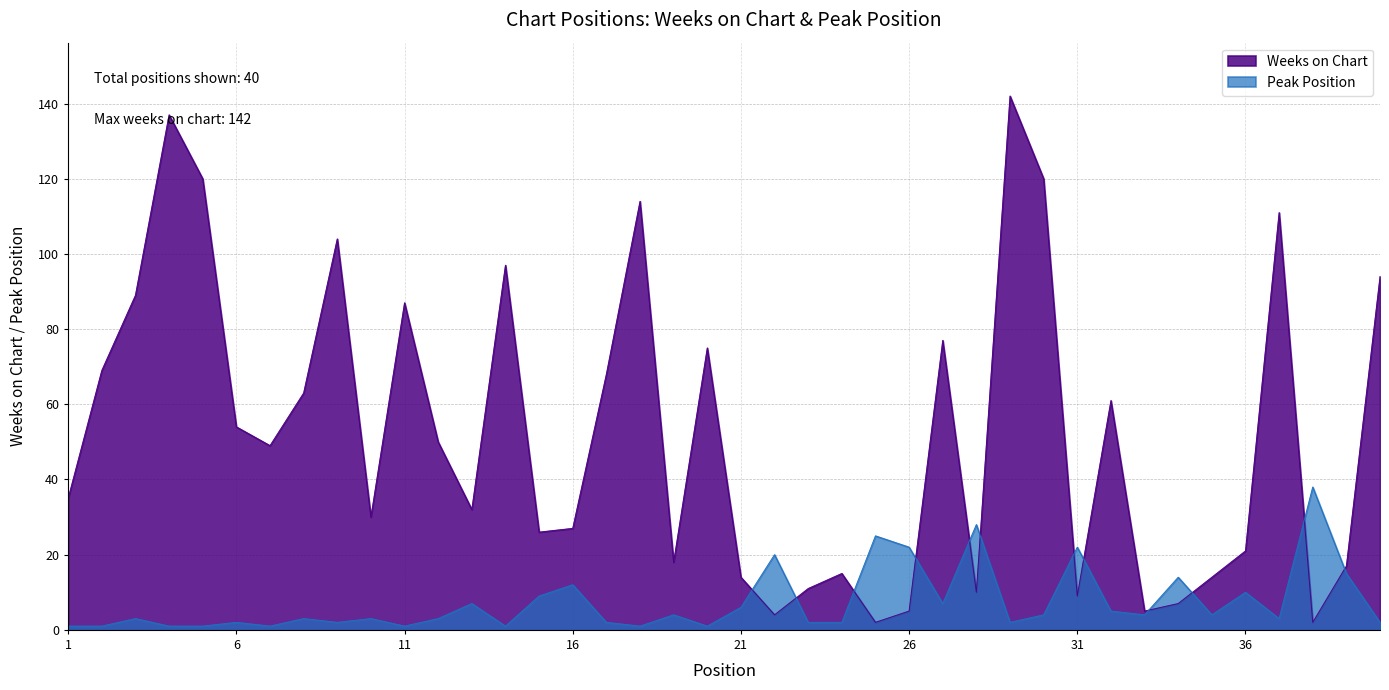

What is the minimum value shown in the chart?

1